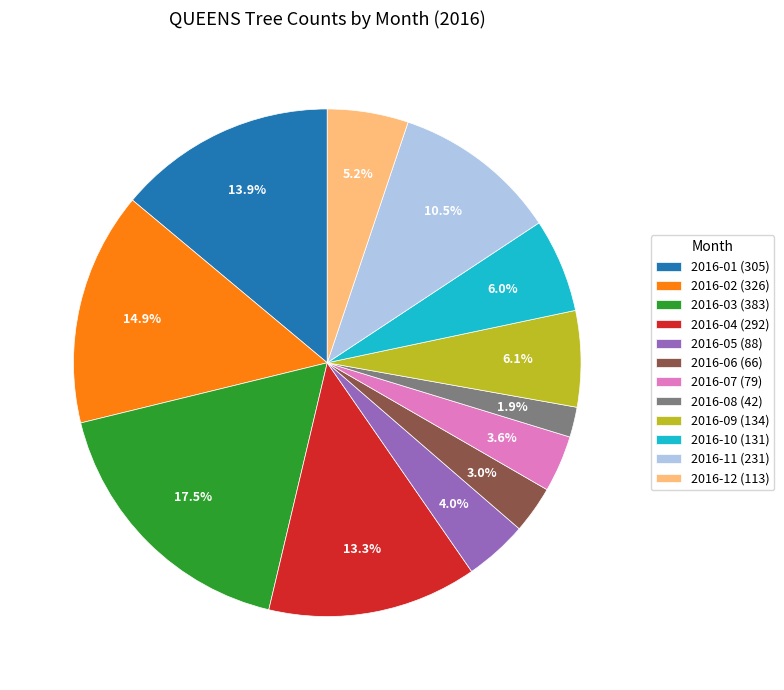

Count the number of slices in the pie.

12